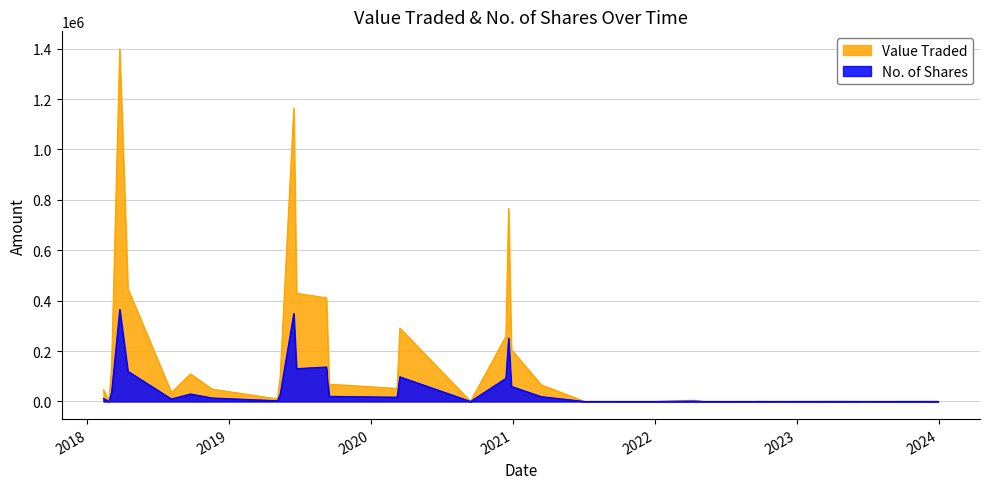

What is the maximum value for Value Traded?

1398659